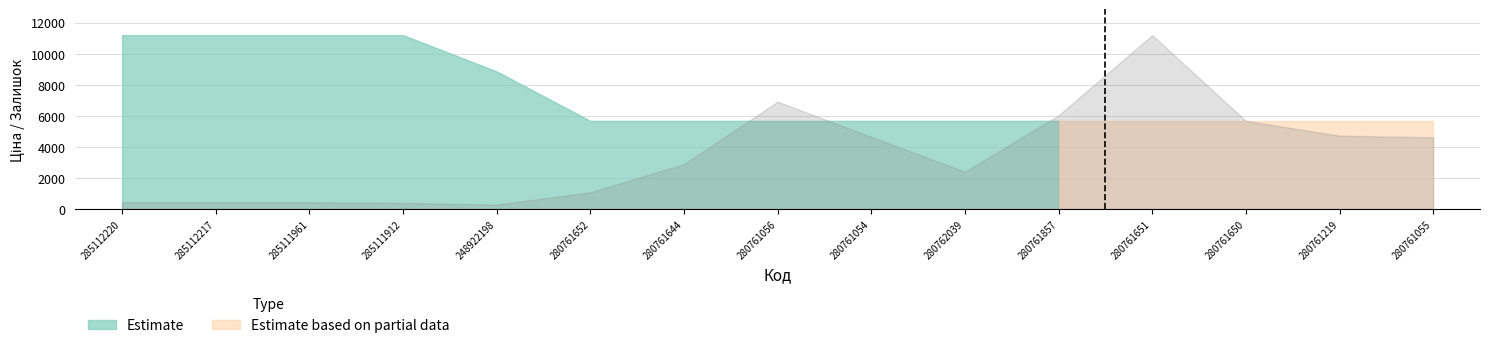

What position from the right is 280761219?

2